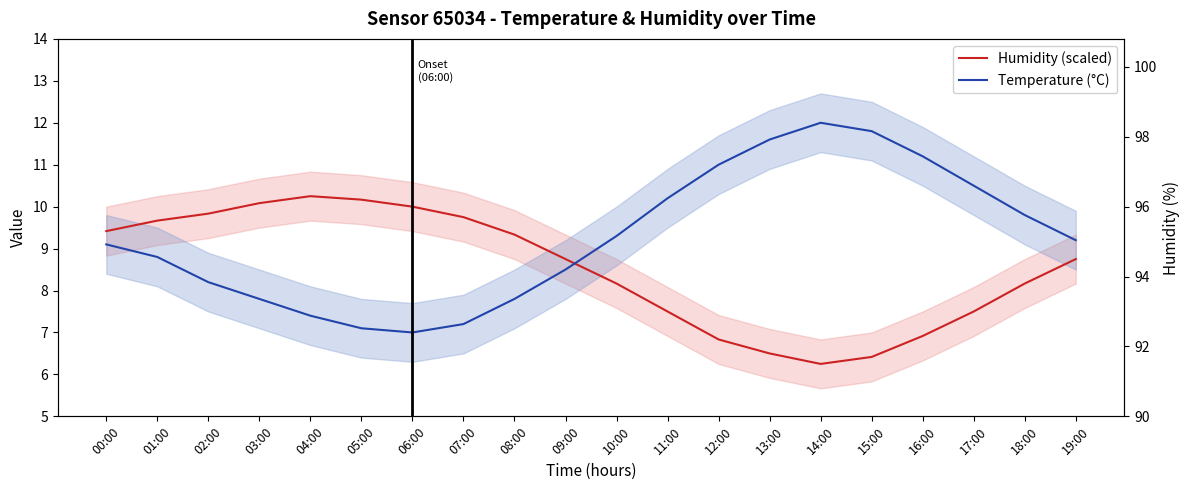

The value of Temperature (°C) at 09:00 is 3.5. True or false?

False